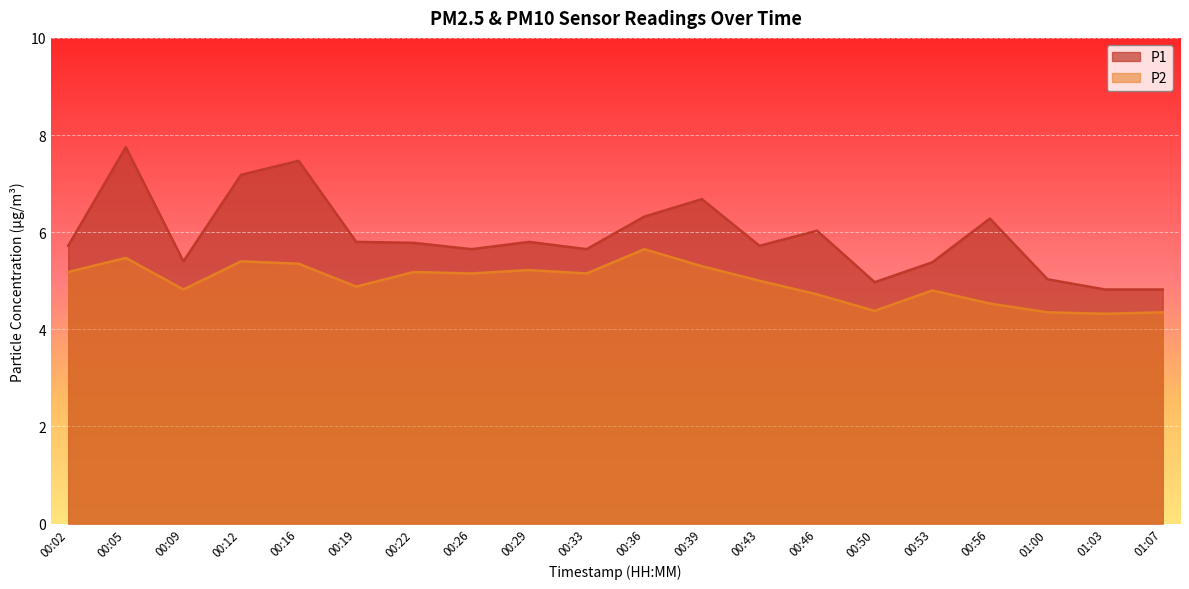

Rank the categories by P2 value from lowest to highest.

01:03, 01:00, 01:07, 00:50, 00:56, 00:46, 00:53, 00:09, 00:19, 00:43, 00:26, 00:33, 00:02, 00:22, 00:29, 00:39, 00:16, 00:12, 00:05, 00:36